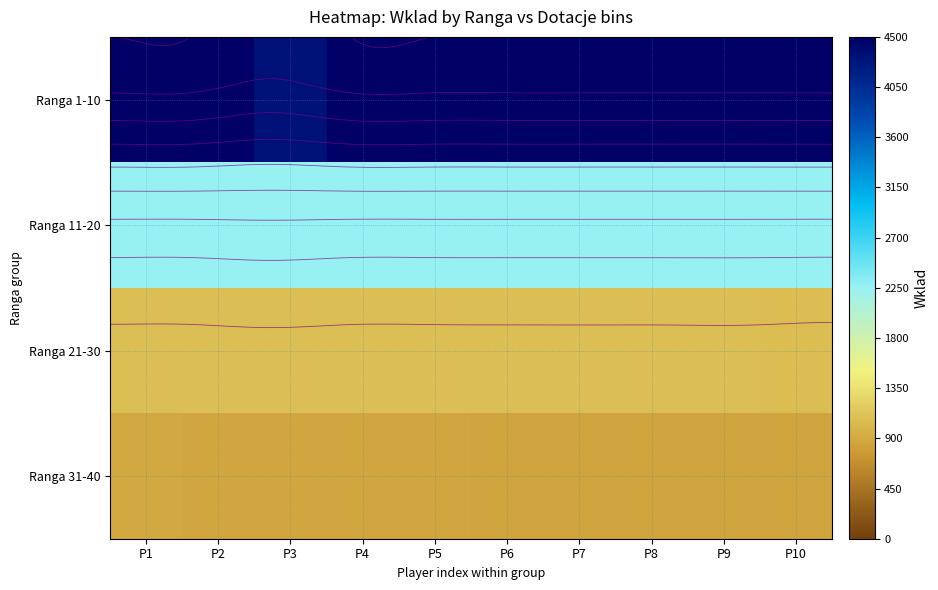

What is the approximate value of Ranga 21-30 at P10, to the nearest 10?

1070